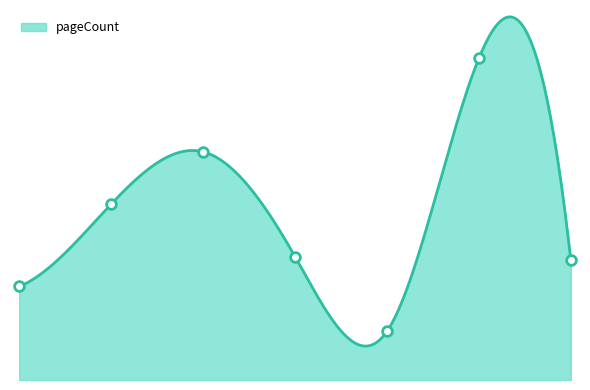

How many points are higher than both their immediate neighbors (excluding endpoints)?

2